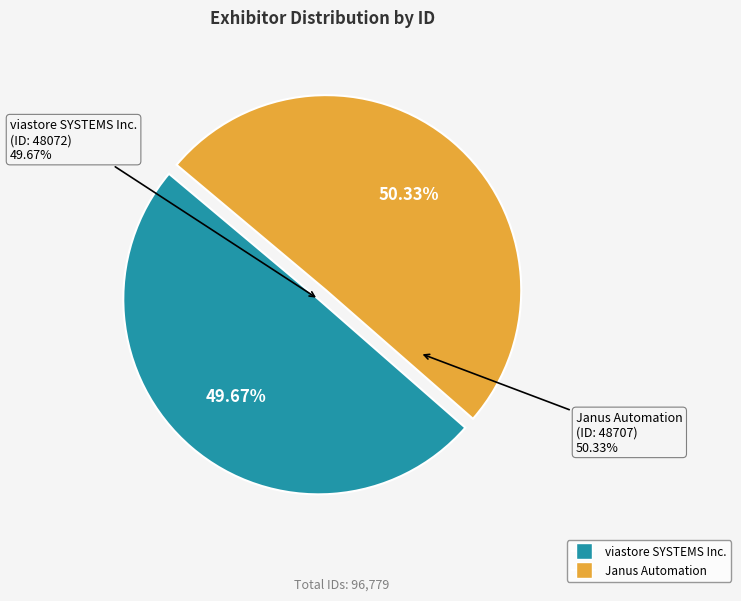

To the nearest percent, what is the difference between the viastore SYSTEMS Inc. and Janus Automation slice percentages?

1%